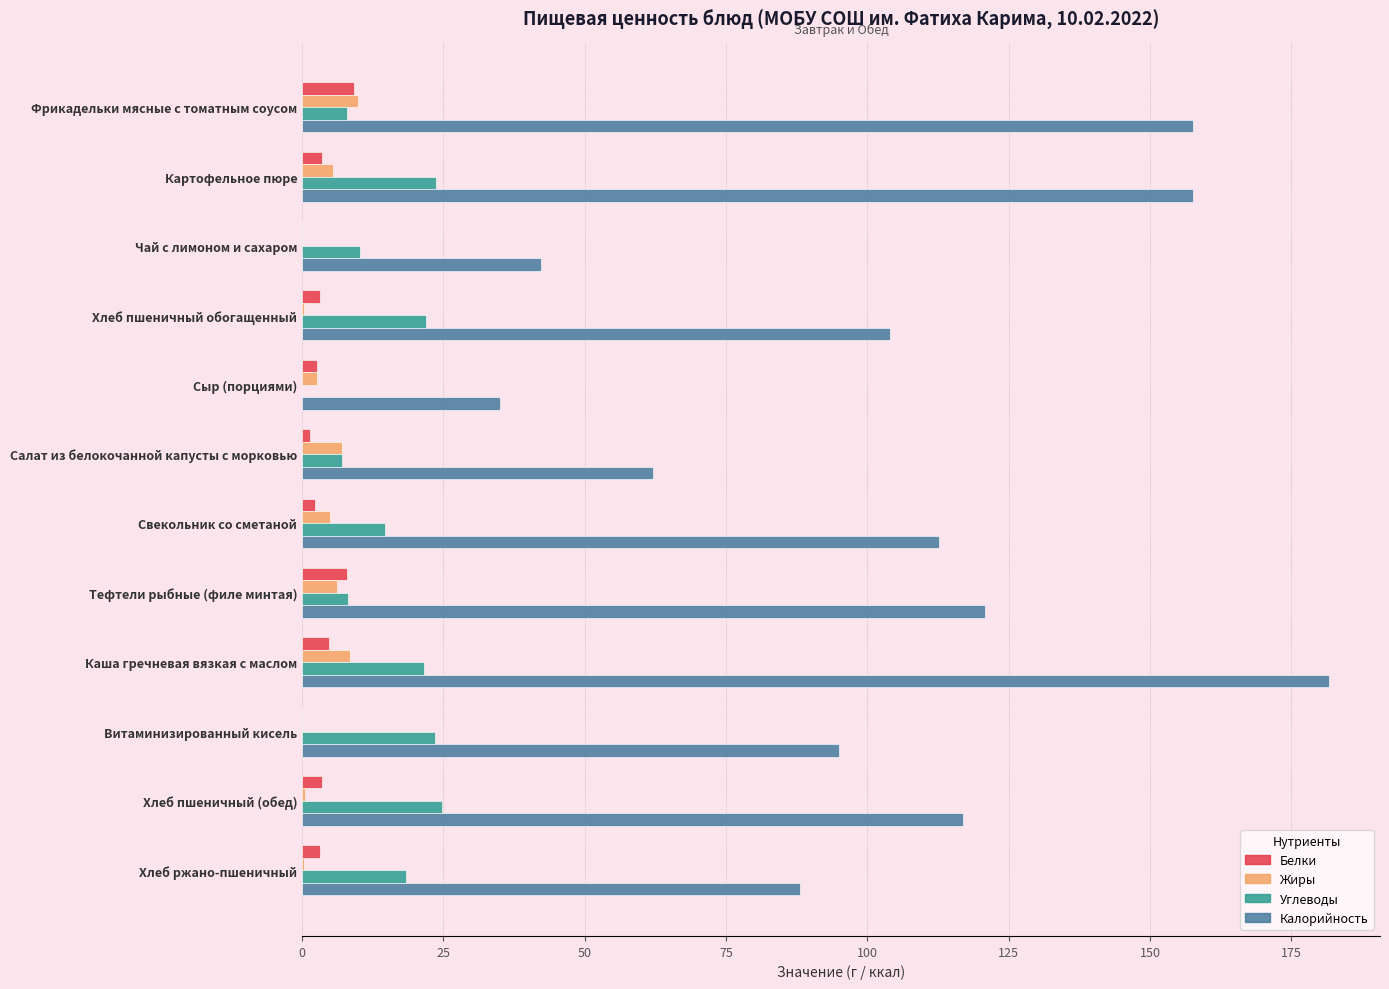

At which category is the sum across all series the highest?

Каша гречневая вязкая с маслом